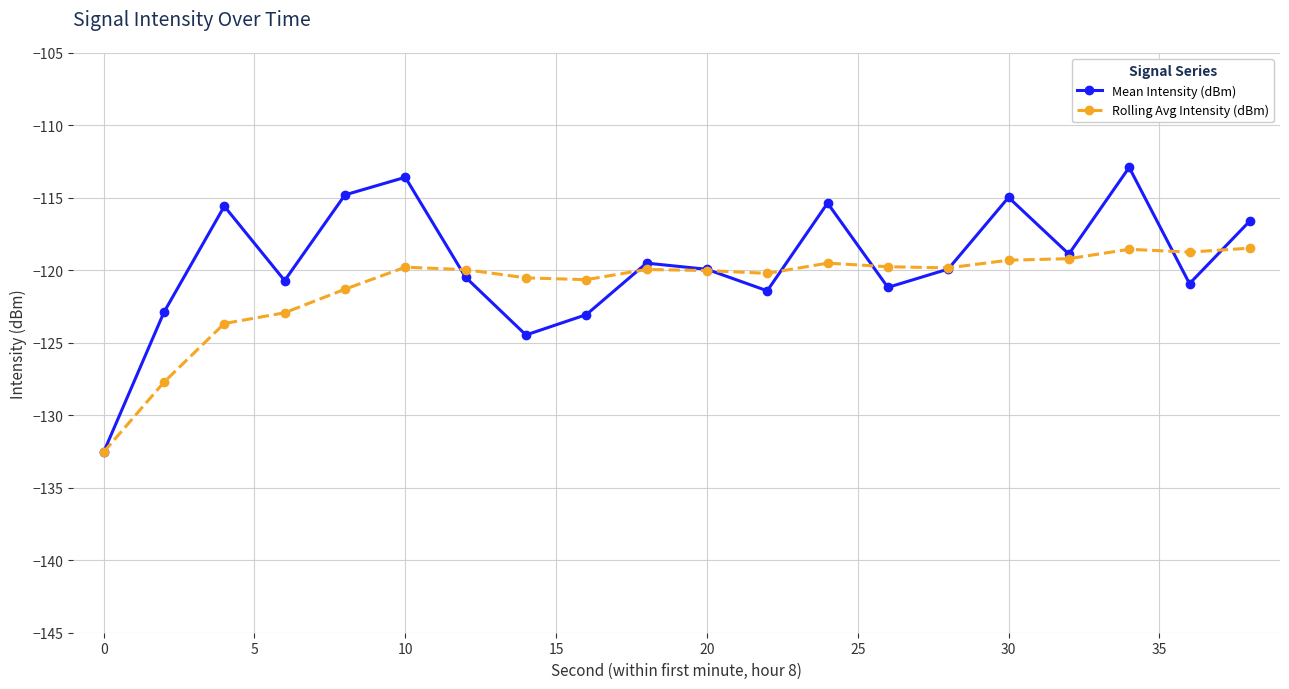

How many data points in Rolling Avg Intensity (dBm) are above -119?

3